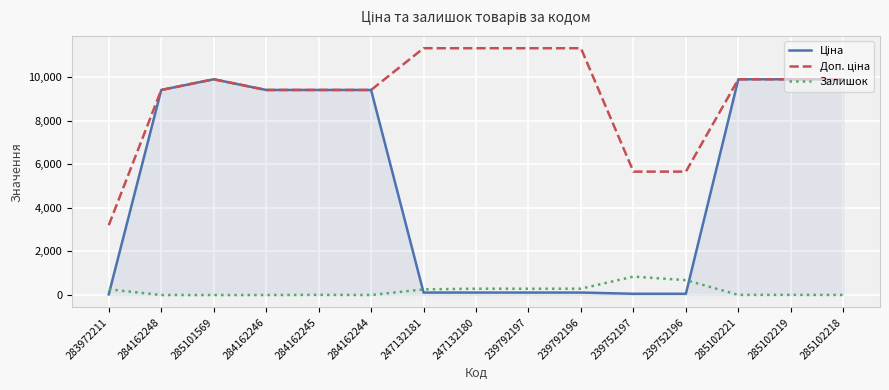

What is the total value across all series at 284162246?

18833.7